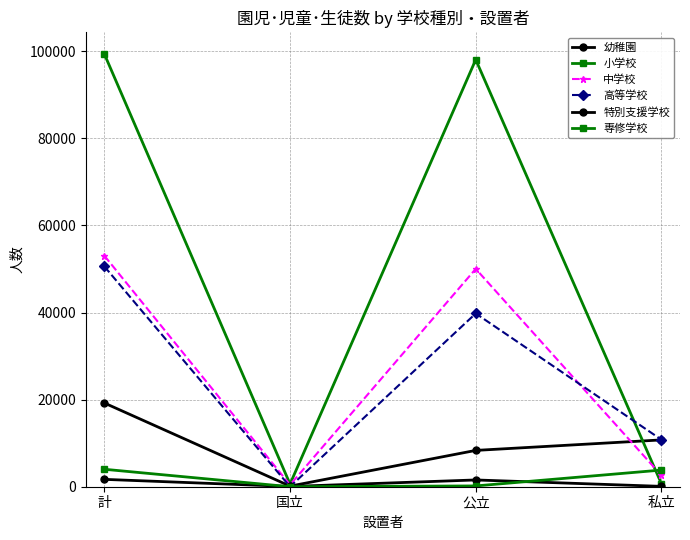

How many lines are shown in the chart?

6